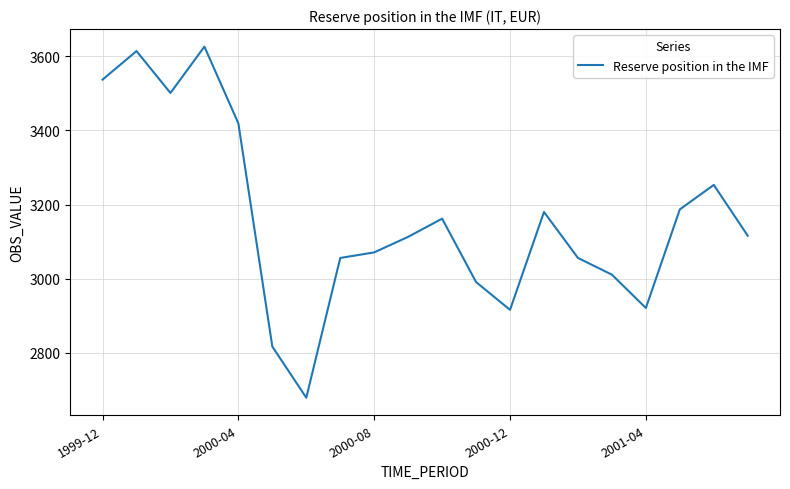

What is the difference between the maximum and minimum values?

947